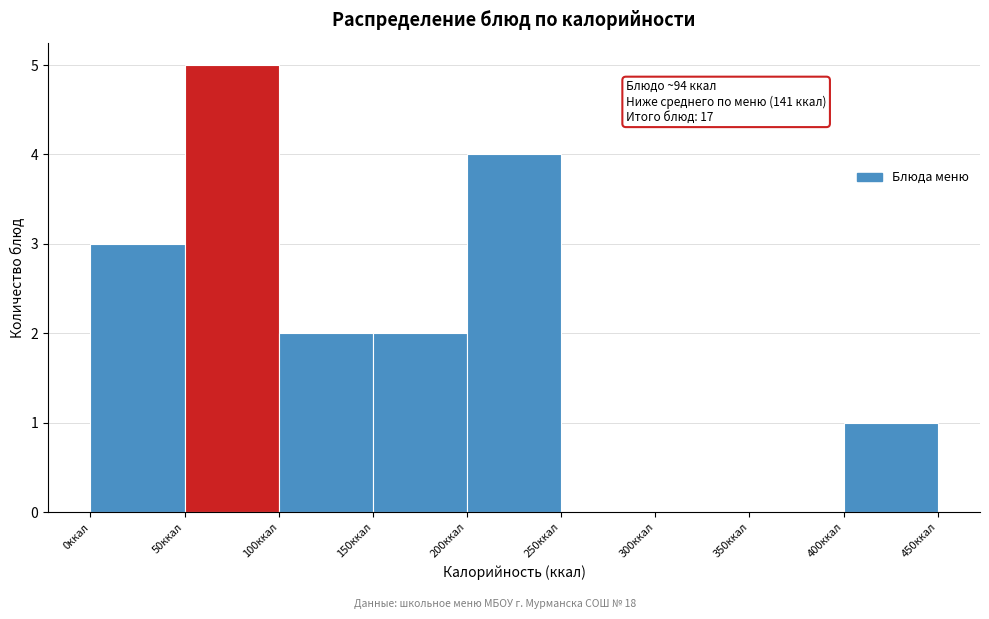

Over which range of the x-axis is the bar tallest?

50 to 100